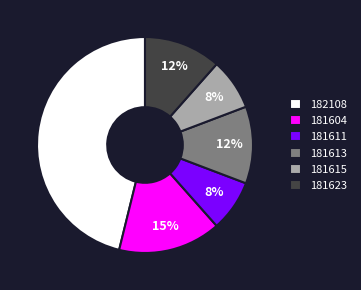

To the nearest percent, what is the difference between the 181623 and 181611 slice percentages?

4%